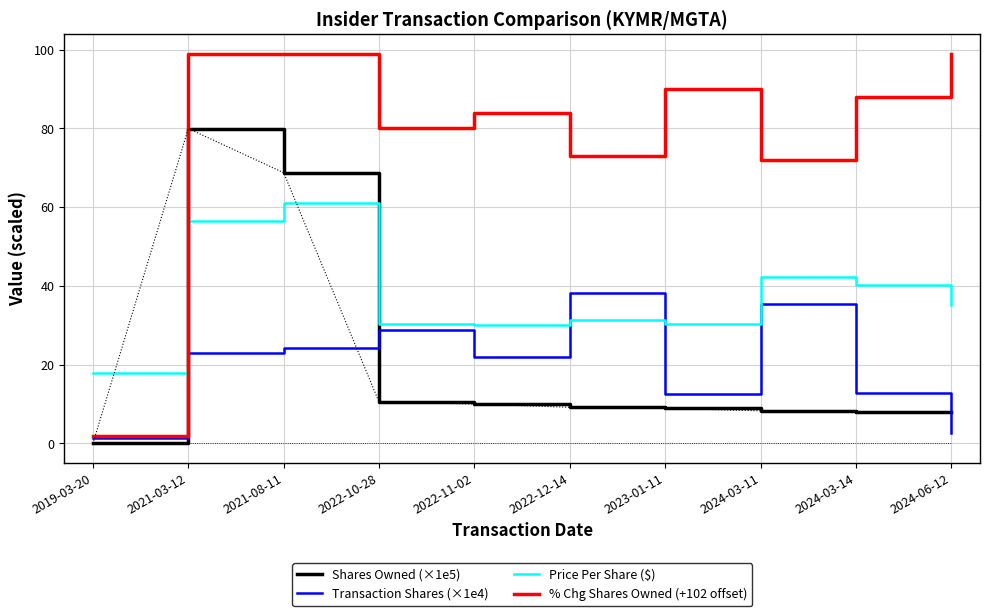

At 2021-08-11, list the series in order from smallest to largest.

Transaction Shares (×1e4), Price Per Share ($), Shares Owned (×1e5), % Chg Shares Owned (+102 offset)